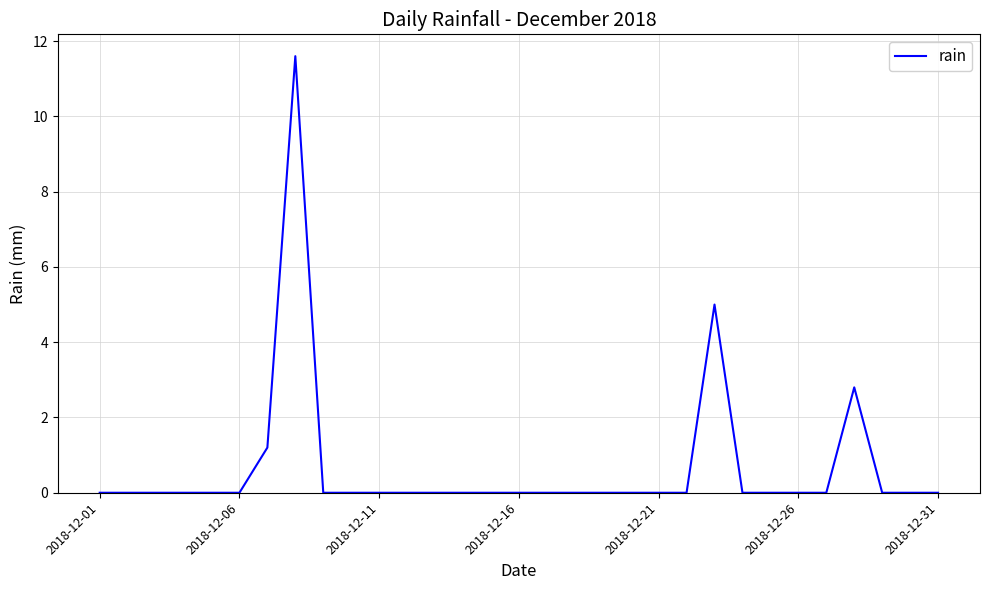

What is the maximum value shown in the chart?

11.6